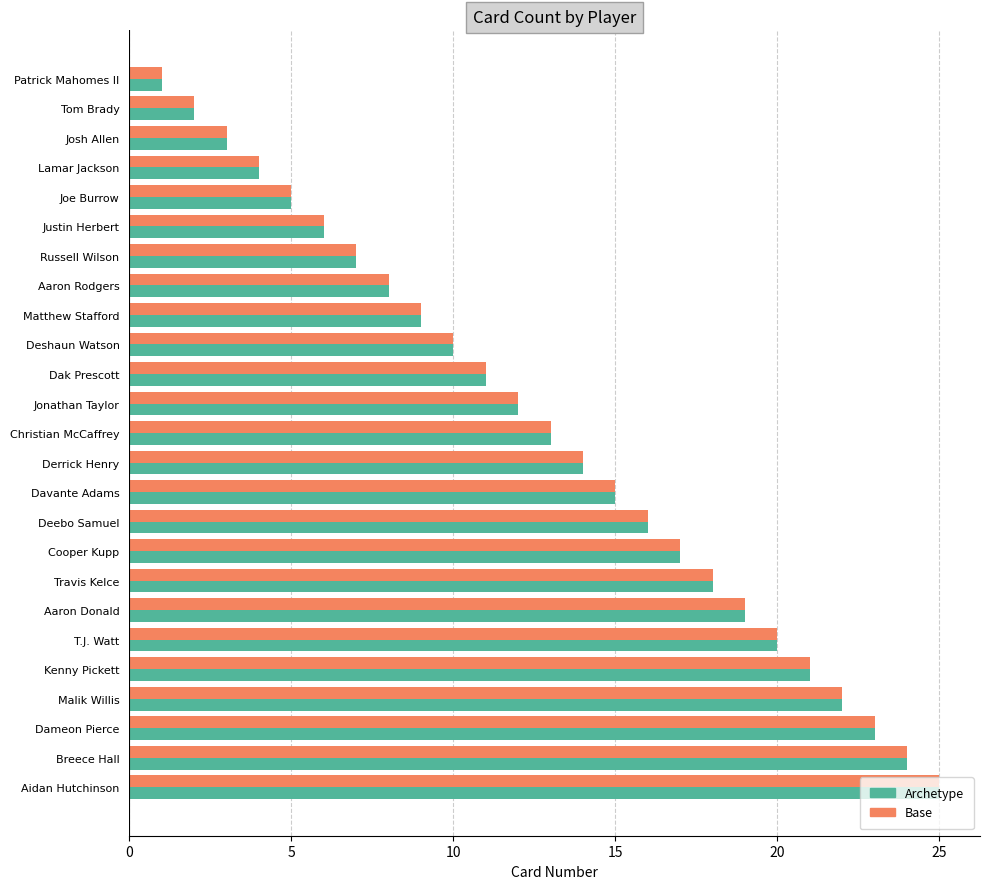

Is the value of Base at Aaron Rodgers greater than the value of Archetype at Dak Prescott?

No